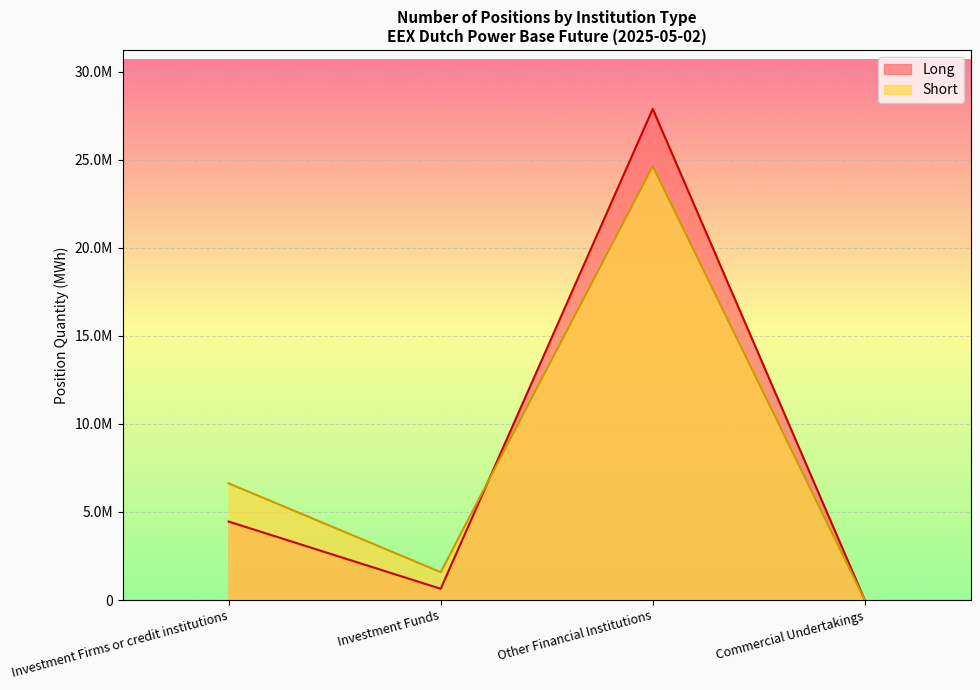

What is the maximum value shown in the chart?

27889882